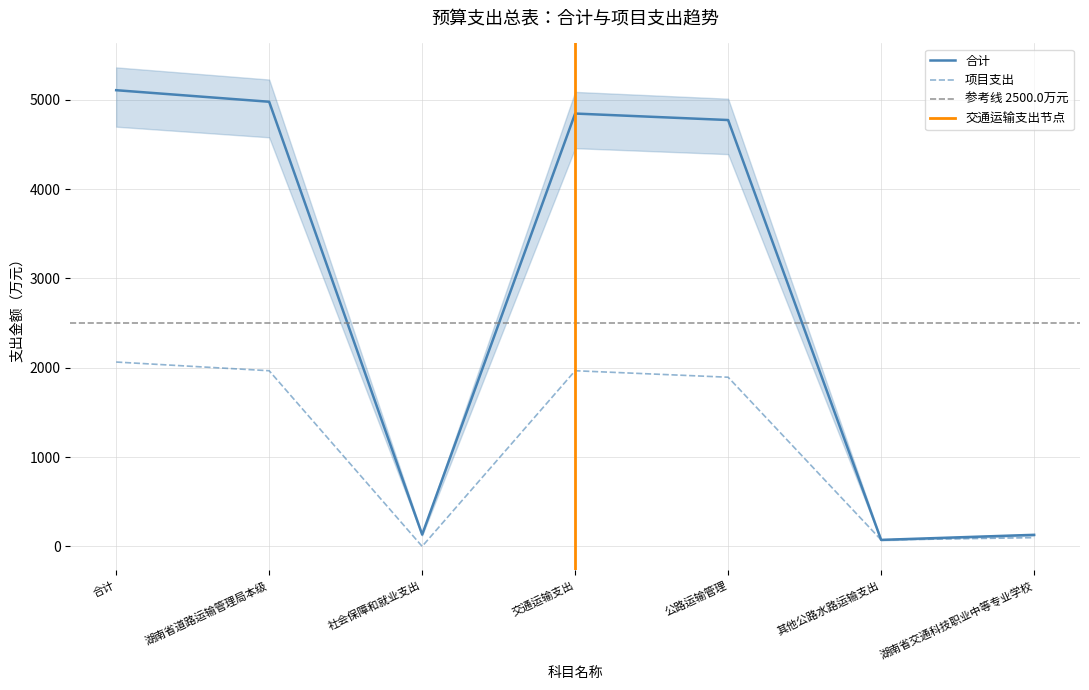

True or false: 项目支出 and 合计 cross at least once.

False